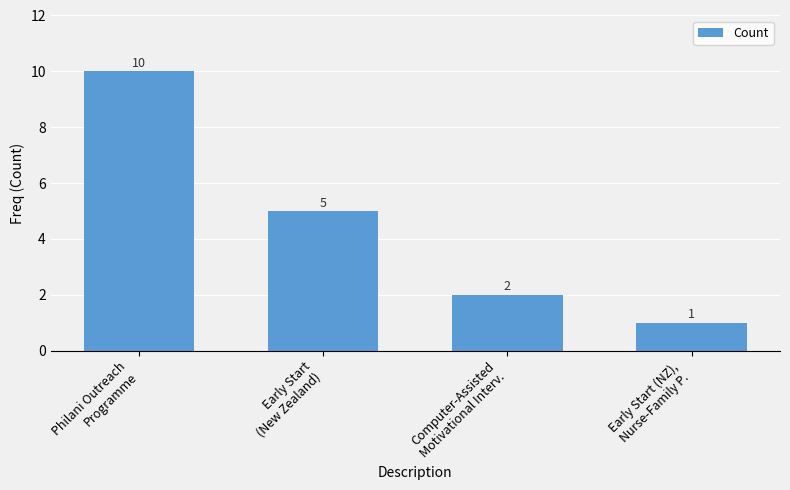

Rank the categories by value from lowest to highest.

Early Start (NZ),
Nurse-Family P., Computer-Assisted
Motivational Interv., Early Start
(New Zealand), Philani Outreach
Programme